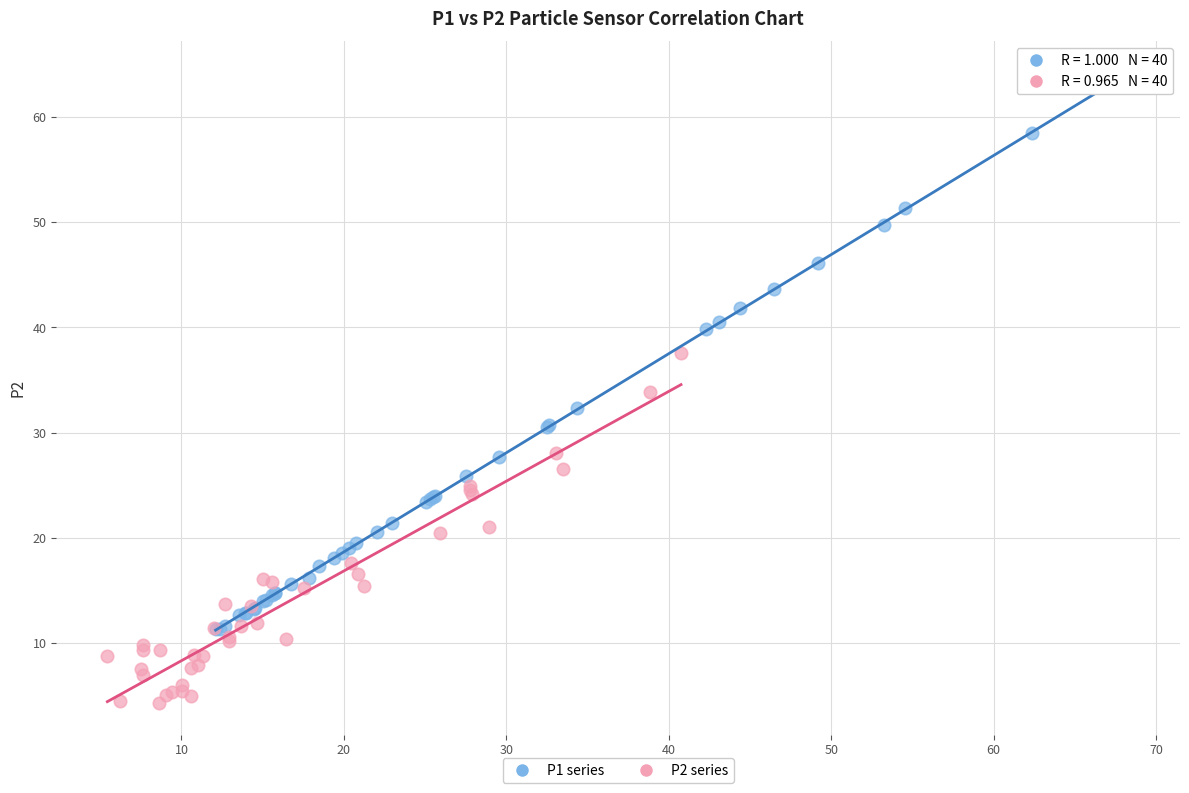

Which series contains the lowest Y value?

P2 series